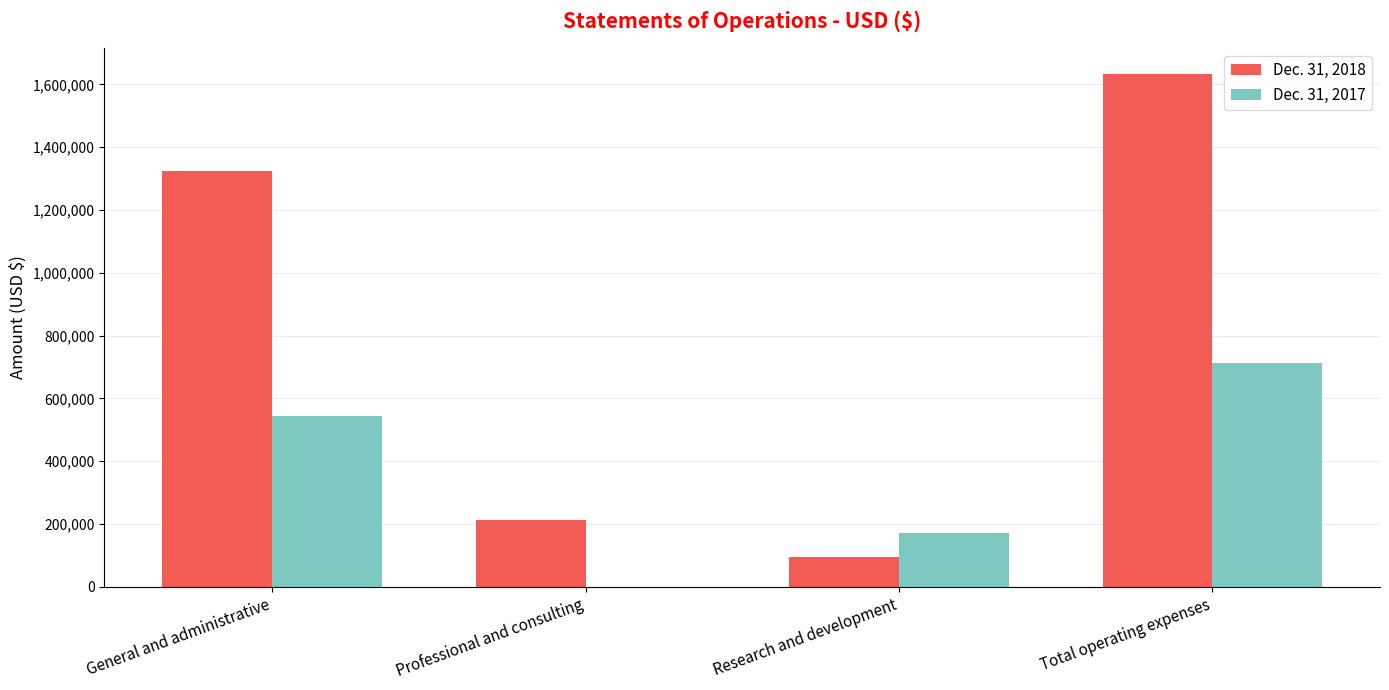

What is the greatest value displayed?

1633637